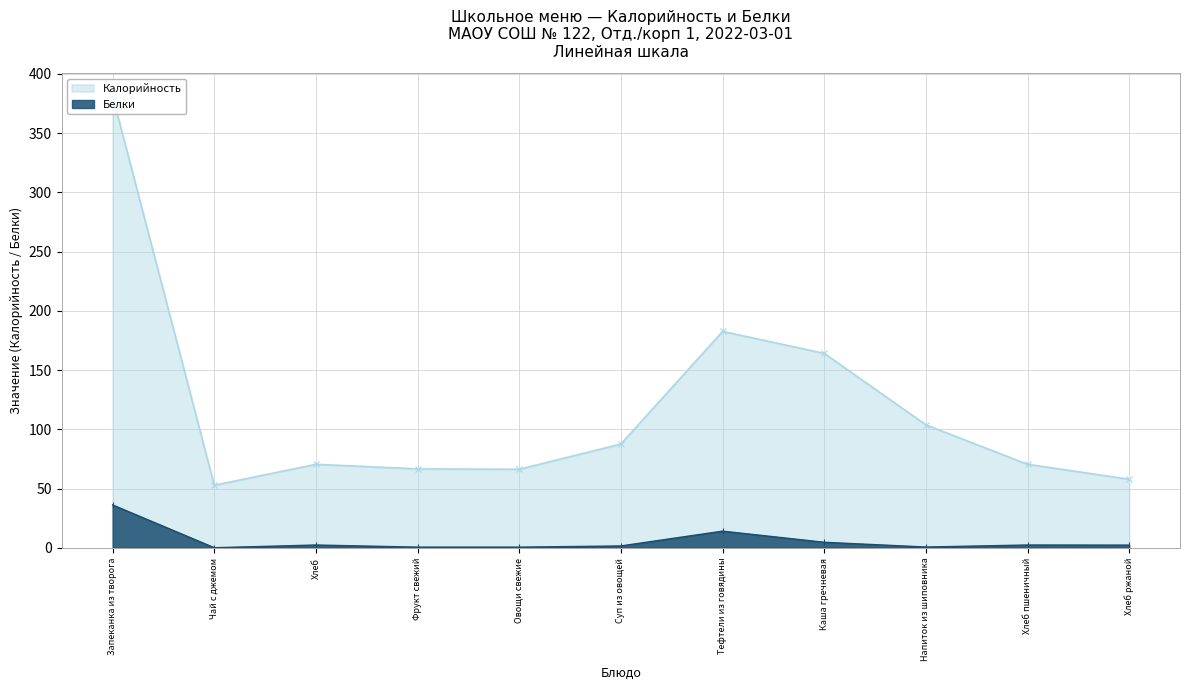

How many distinct data groups are displayed?

2